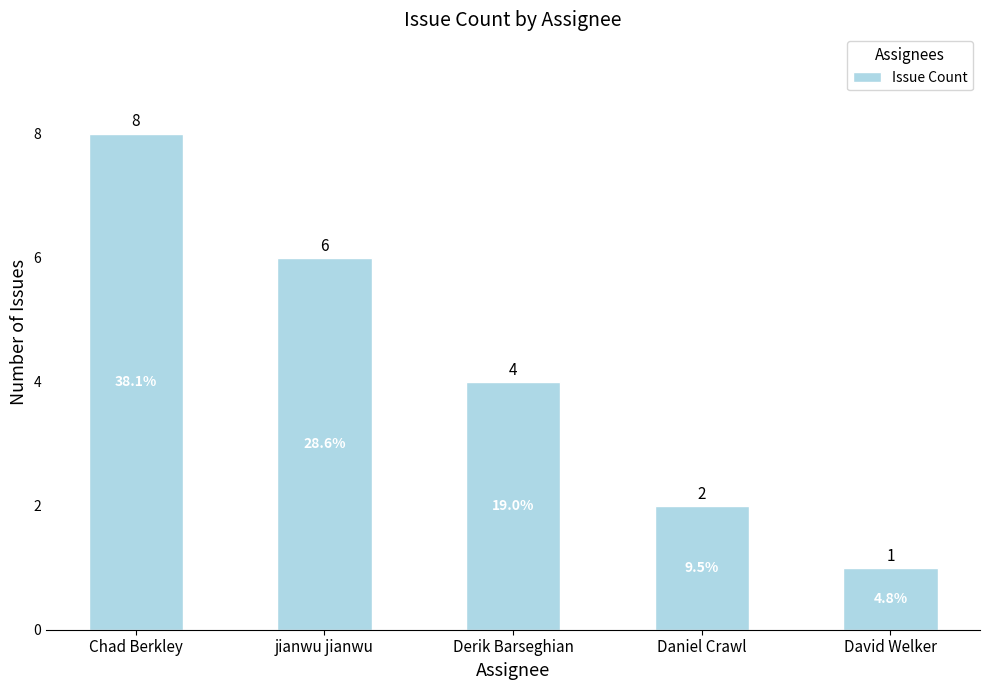

How many categories are shown in the chart?

5